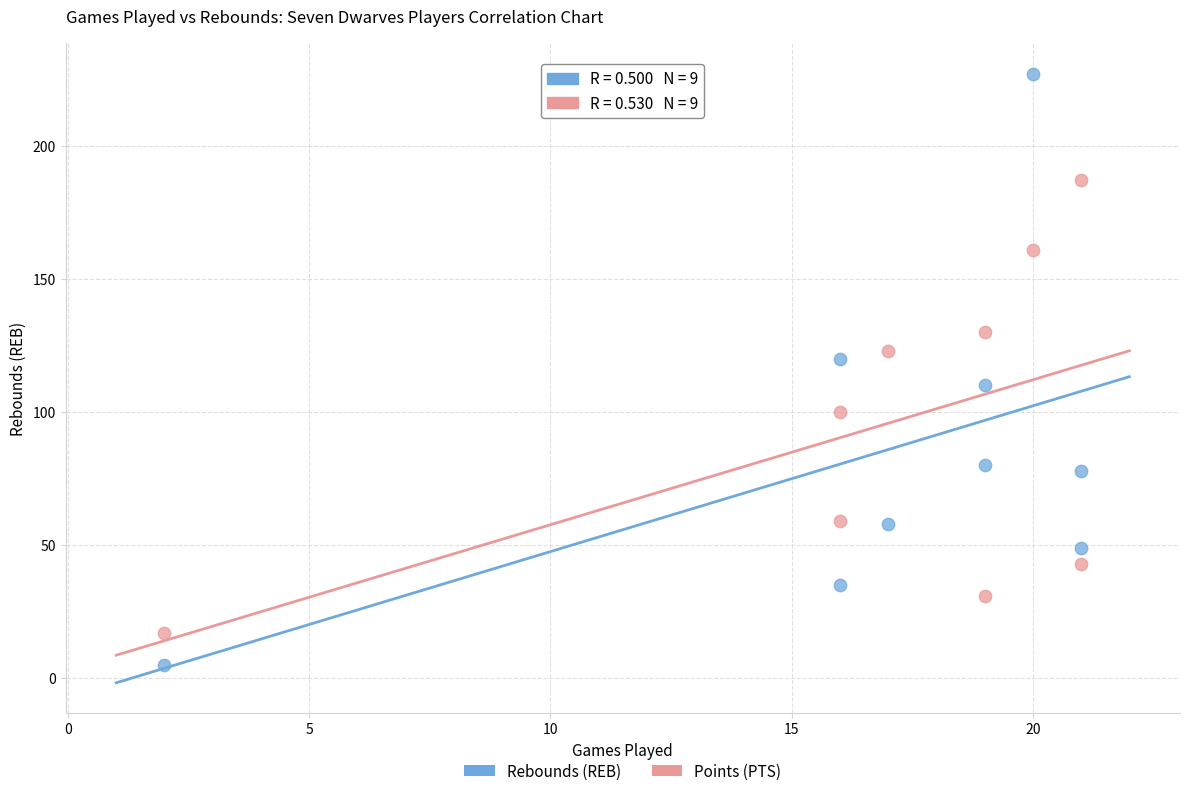

What are all the series names shown in the legend?

Rebounds (REB), Points (PTS)